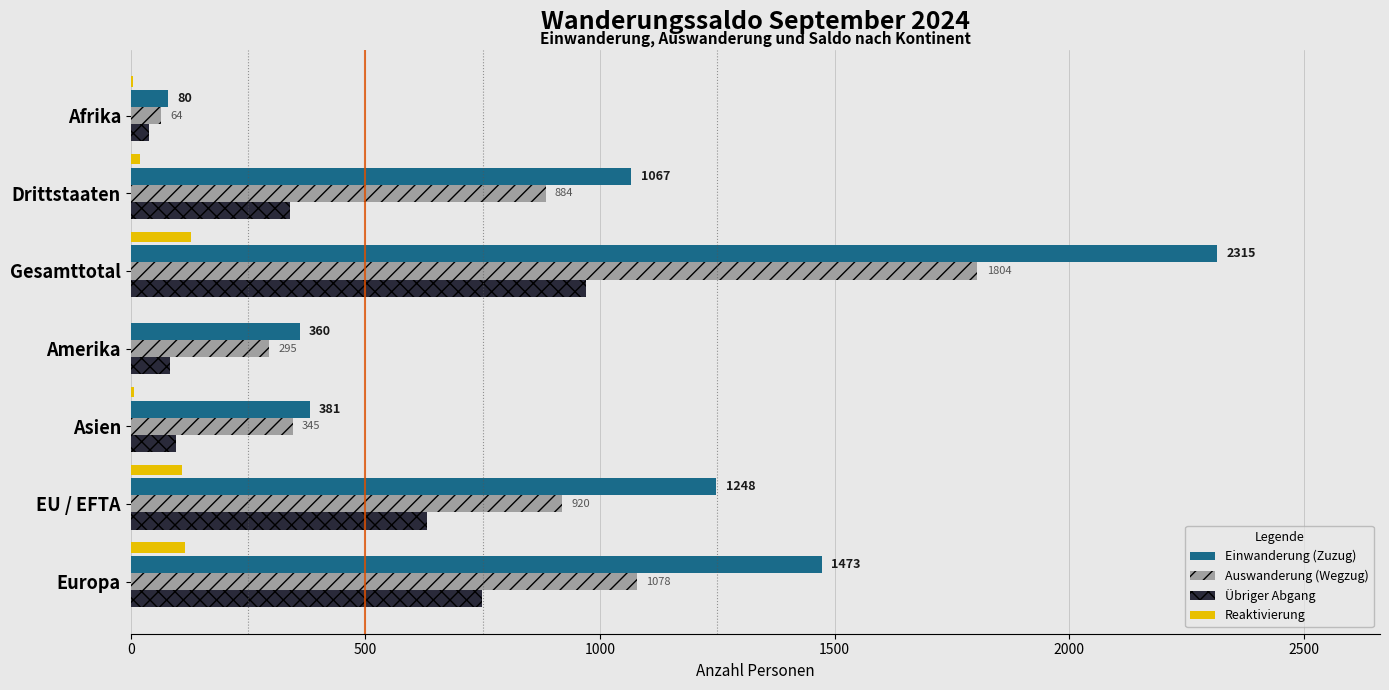

The Auswanderung (Wegzug) series shows 1357 at EU / EFTA. True or false?

False